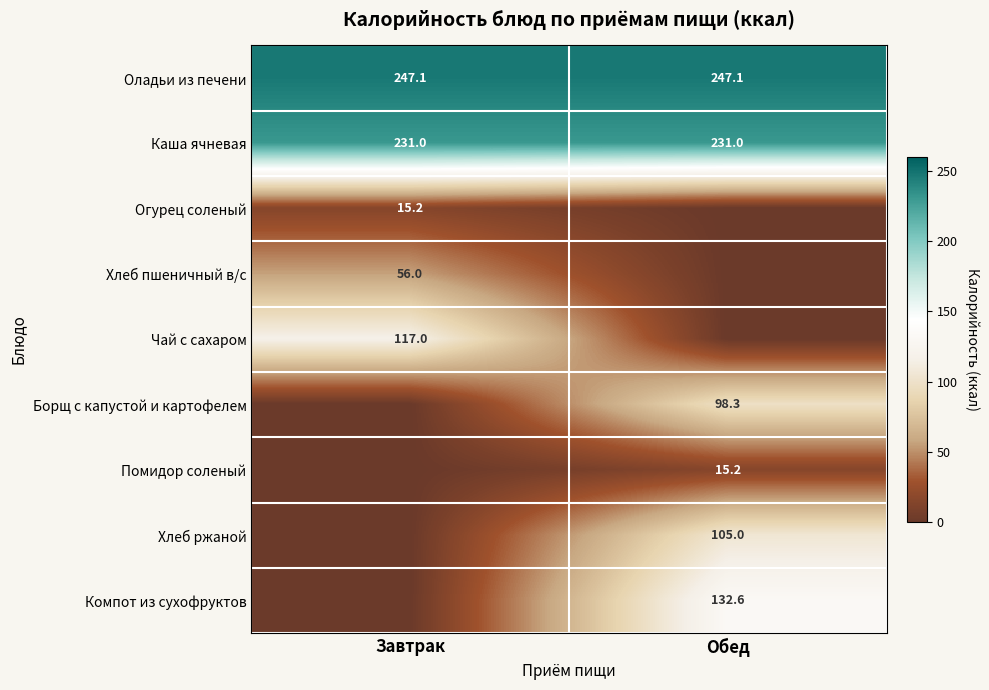

The value of Помидор соленый at Обед is 15.2. True or false?

True